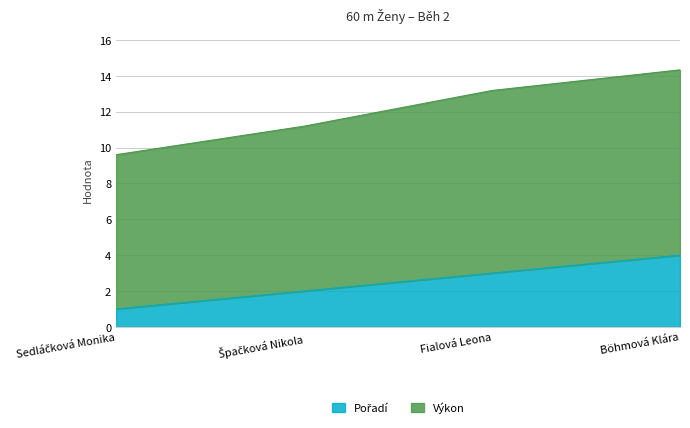

How many Pořadí values are between 2 and 4?

3